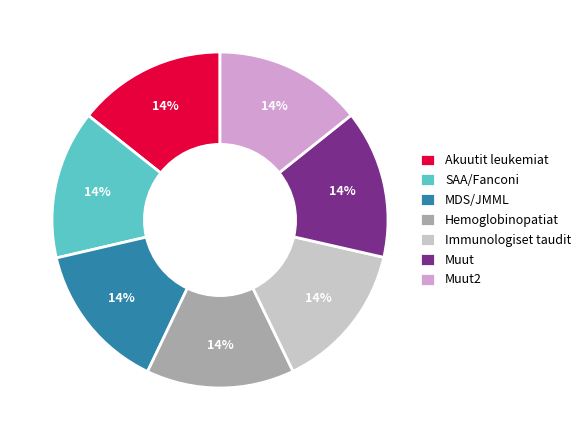

What is the ratio of the value at MDS/JMML to the value at Muut2?

1.0